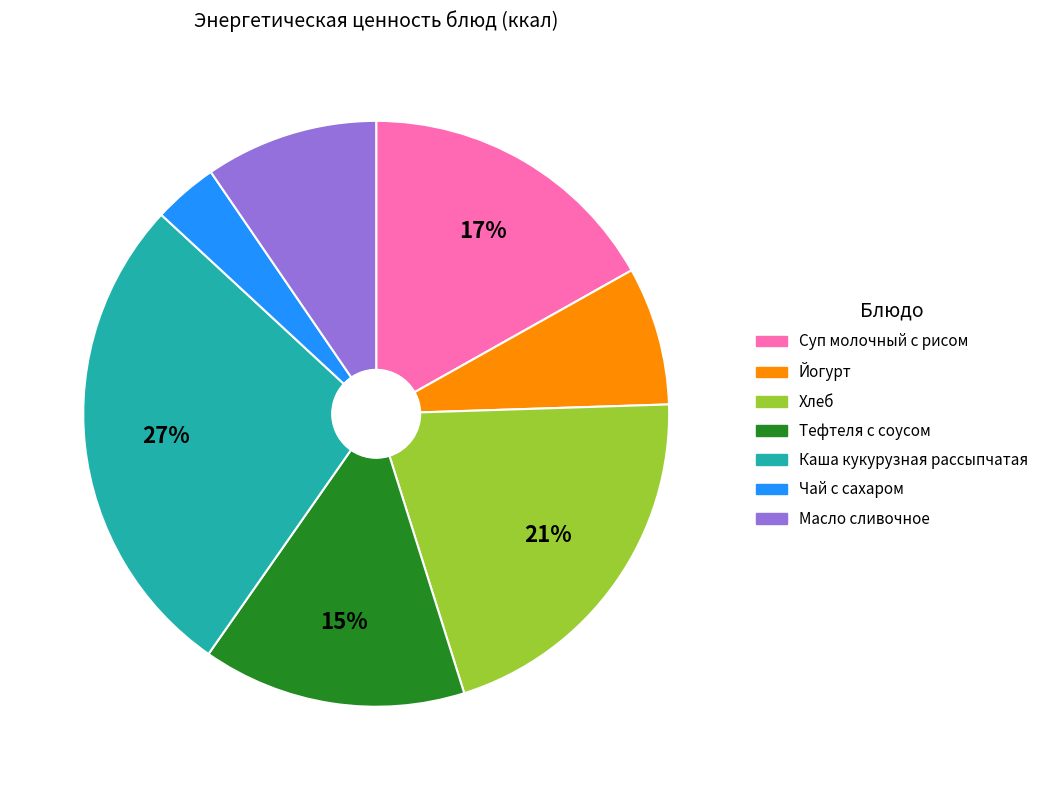

How many slices are in this pie chart?

7